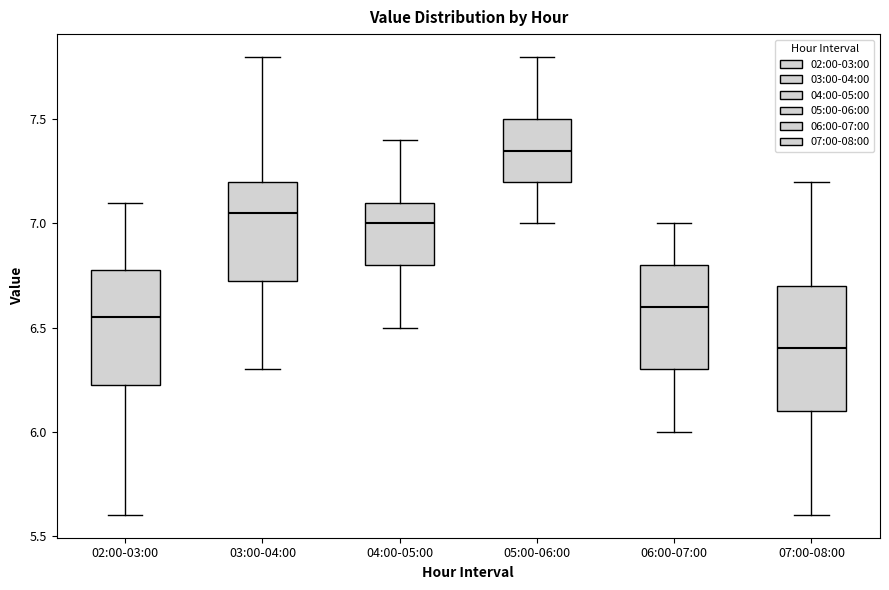

Reading left to right, read every box against the y-axis: the position of its median line, the range the box covers, and the ends of its whiskers. The values are not printed on the chart, so give them approximately, as read against the axis.

02:00-03:00: median 6.55, box 6.25 to 6.80, whiskers 5.60 to 7.10
03:00-04:00: median 7.05, box 6.75 to 7.20, whiskers 6.30 to 7.80
04:00-05:00: median 7.00, box 6.80 to 7.10, whiskers 6.50 to 7.40
05:00-06:00: median 7.35, box 7.20 to 7.50, whiskers 7.00 to 7.80
06:00-07:00: median 6.60, box 6.30 to 6.80, whiskers 6.00 to 7.00
07:00-08:00: median 6.40, box 6.10 to 6.70, whiskers 5.60 to 7.20